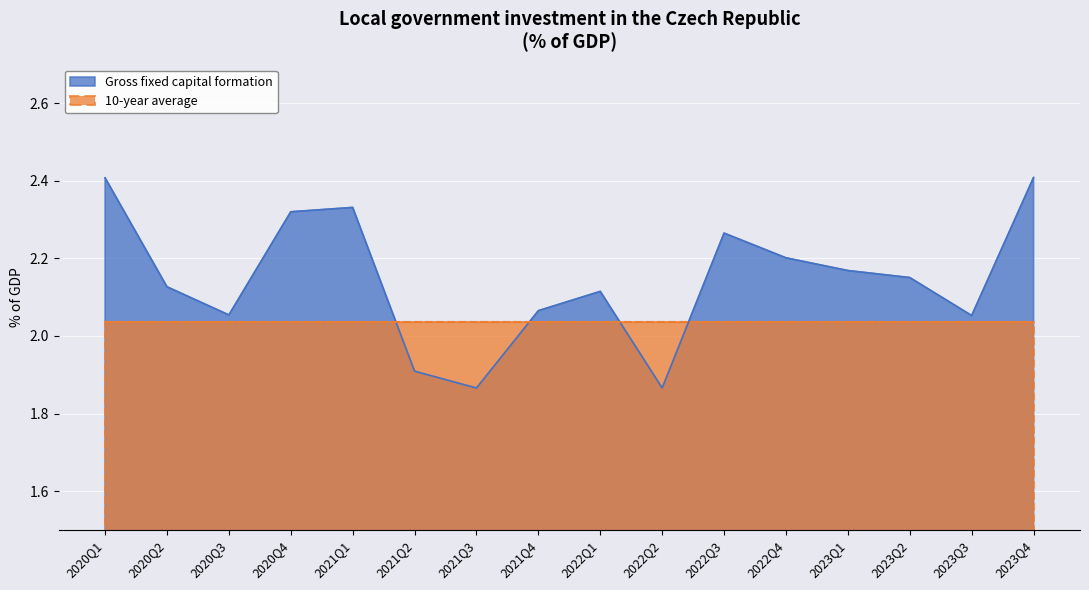

What is the label of the 15th point from the left?

2023Q3